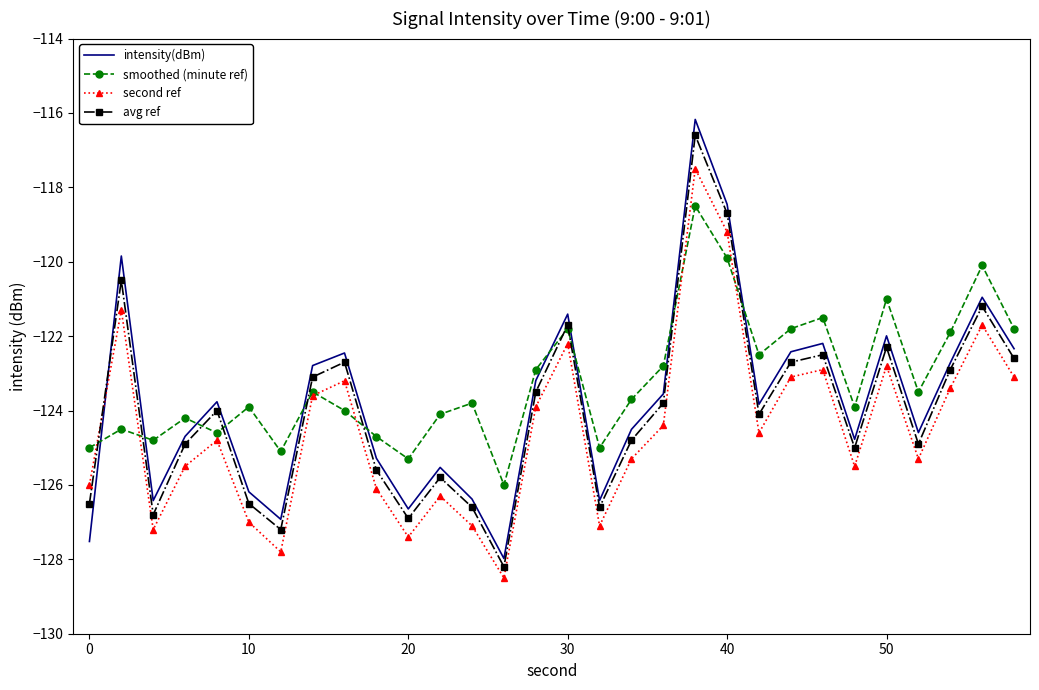

What is the highest value of the smoothed (minute ref) series?

-118.5